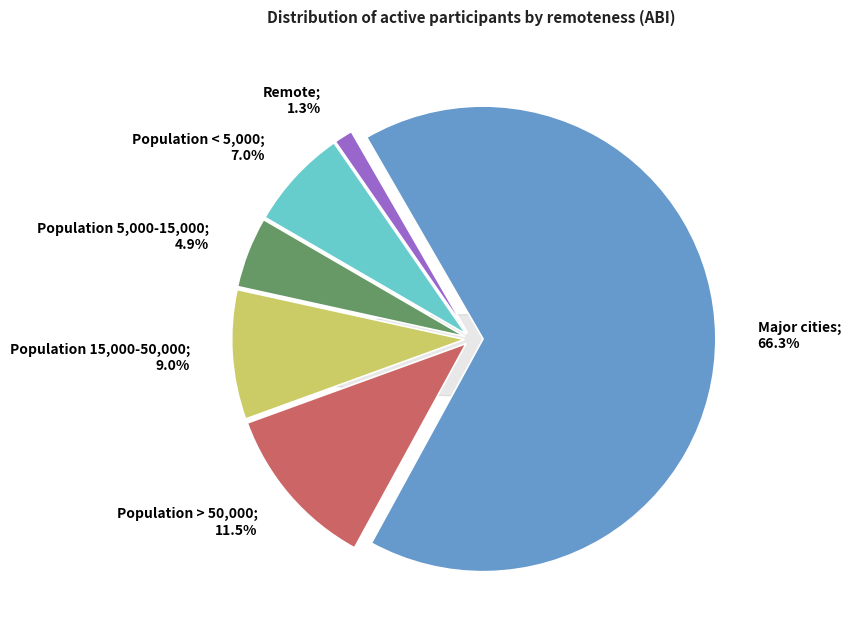

What is the largest slice in the pie chart?

Major cities